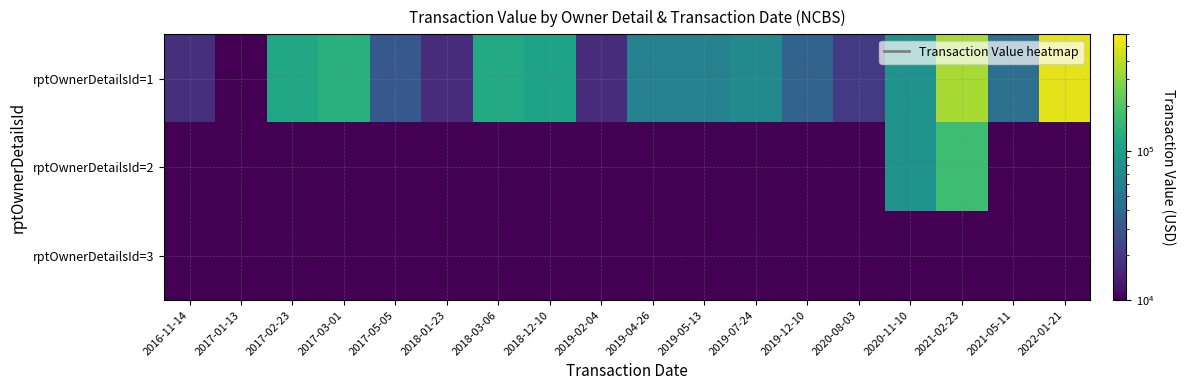

Between 2017-02-23 and 2017-03-01, which is larger?

2017-03-01